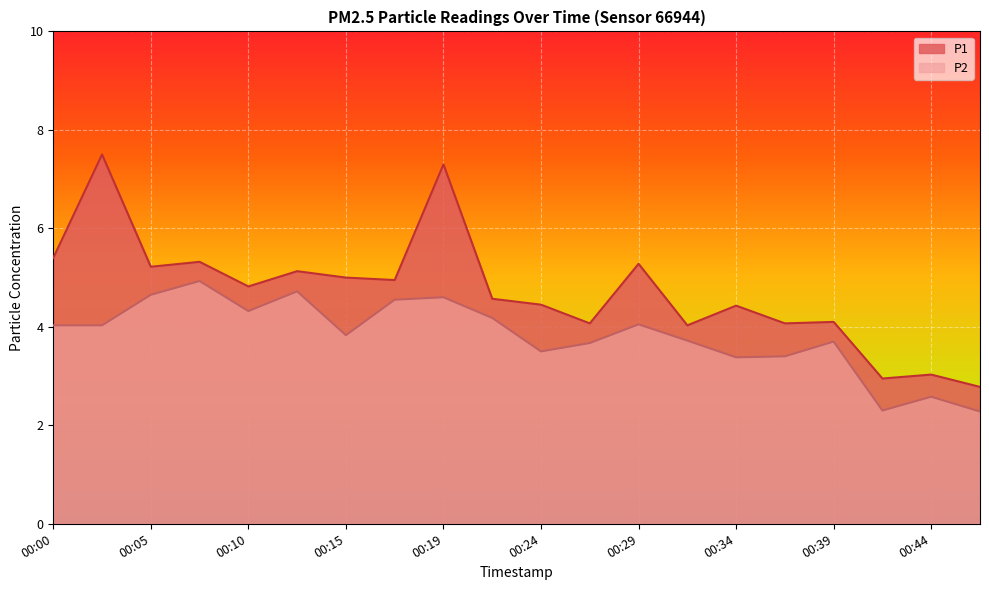

True or false: P1 has a value of 7.6 at 00:34.

False